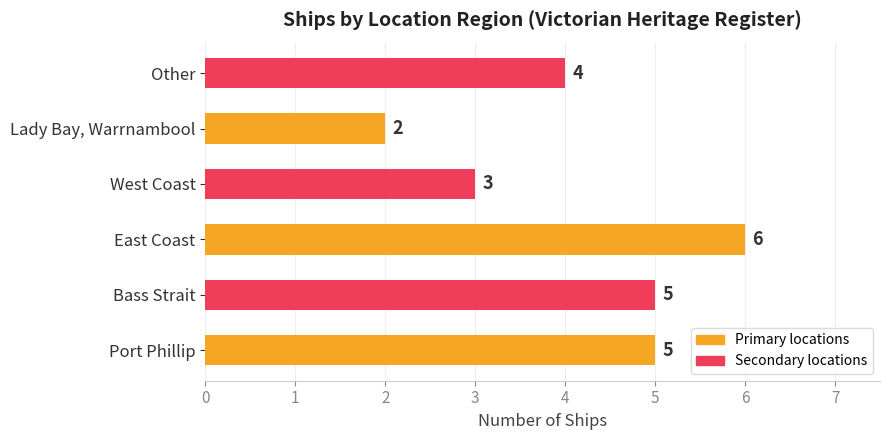

What is the sum of all values?

25